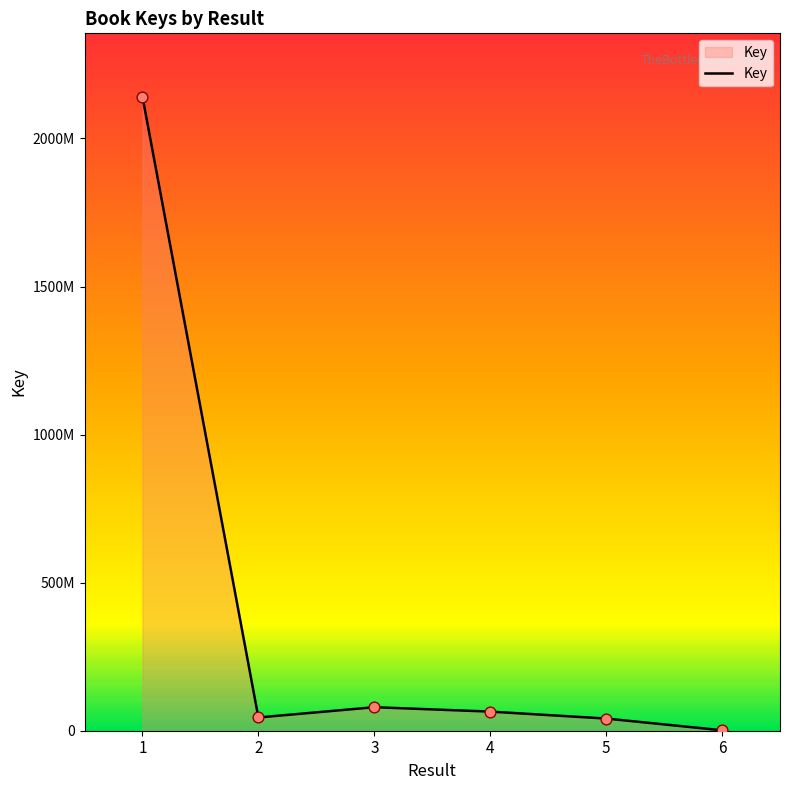

Does the chart have visible grid lines?

No